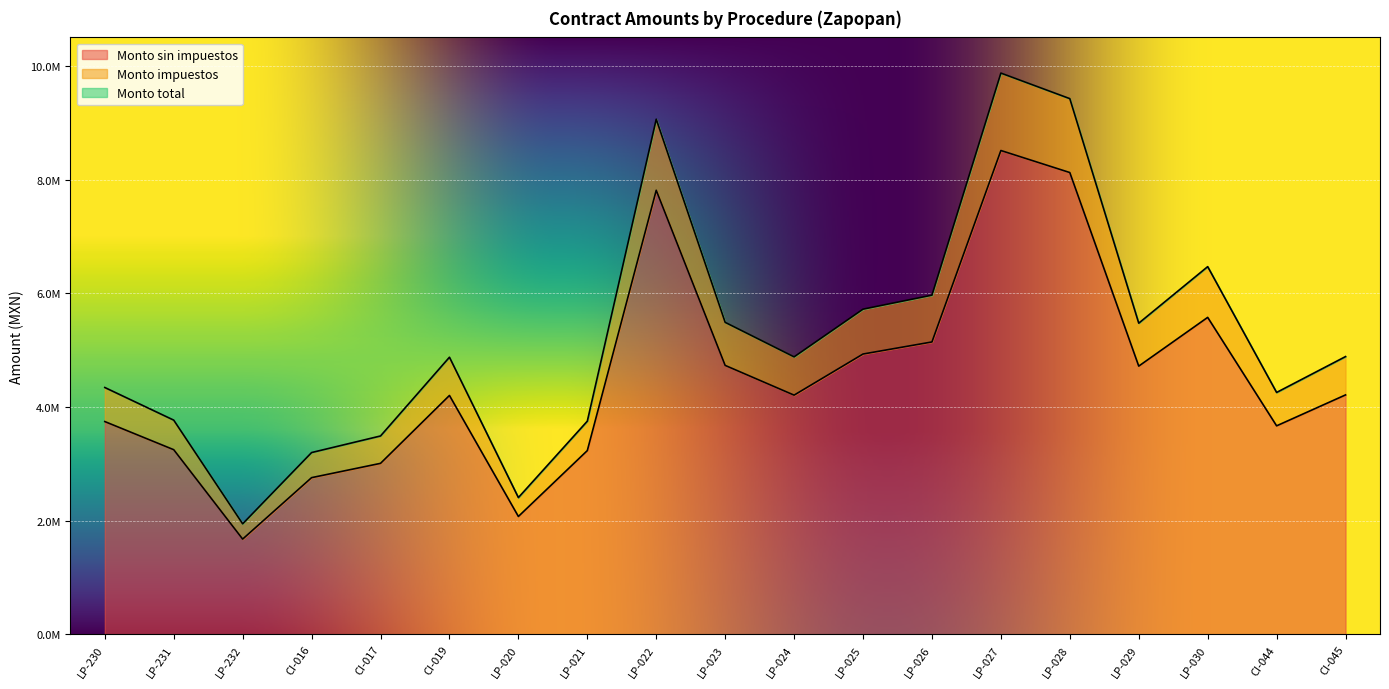

At which category is the sum across all series the highest?

LP-027